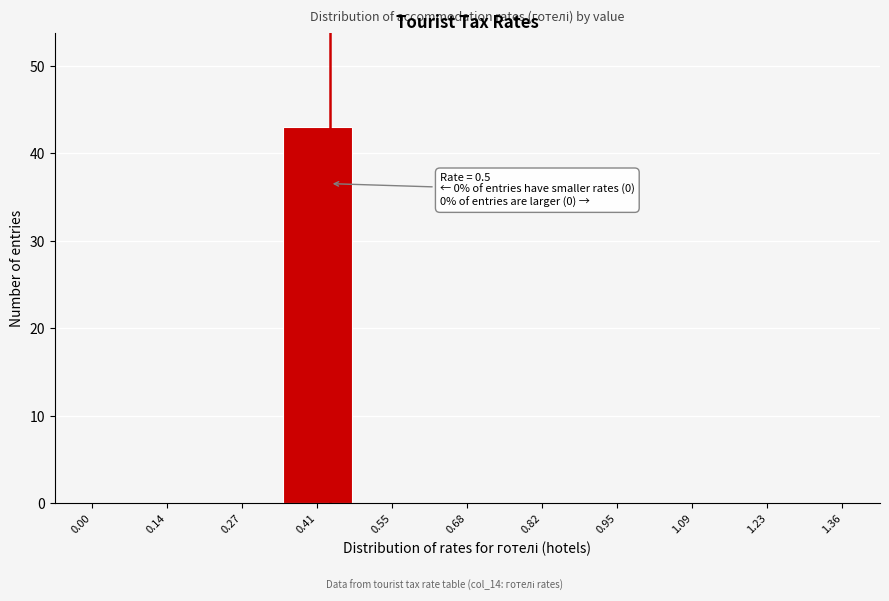

Reading left to right, transcribe all the data shown in this chart.

0.00=0	0.14=0	0.27=0	0.41=43	0.55=0	0.68=0	0.82=0	0.95=0	1.09=0	1.23=0	1.36=0